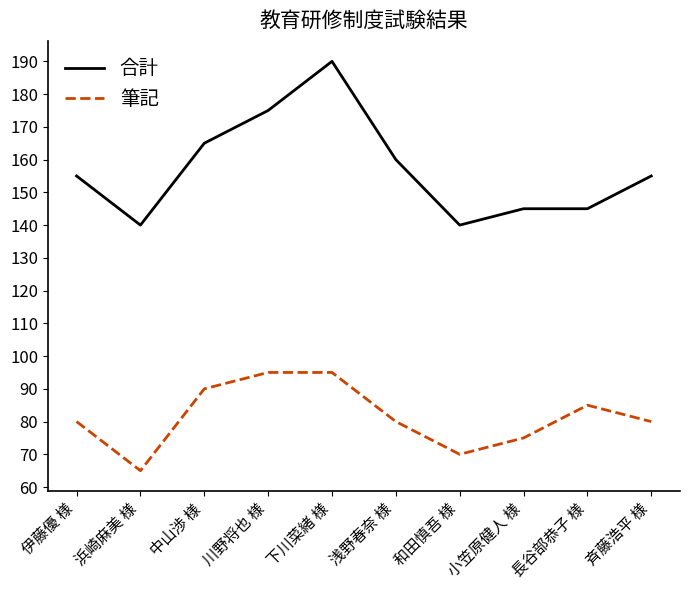

List the series in order of their overall mean, lowest first.

筆記, 合計